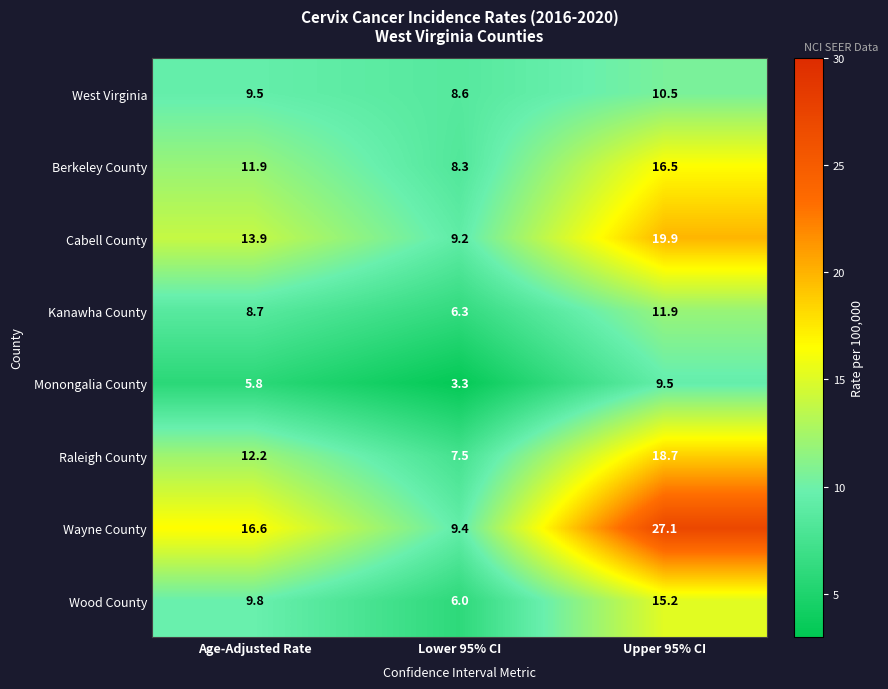

What is the average value of the West Virginia series?

9.5